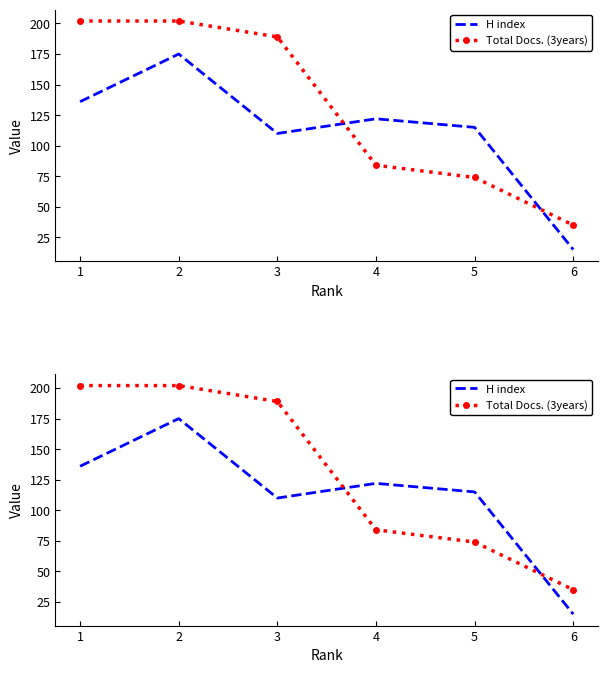

Which series has the largest total across all categories?

Total Docs. (3years)